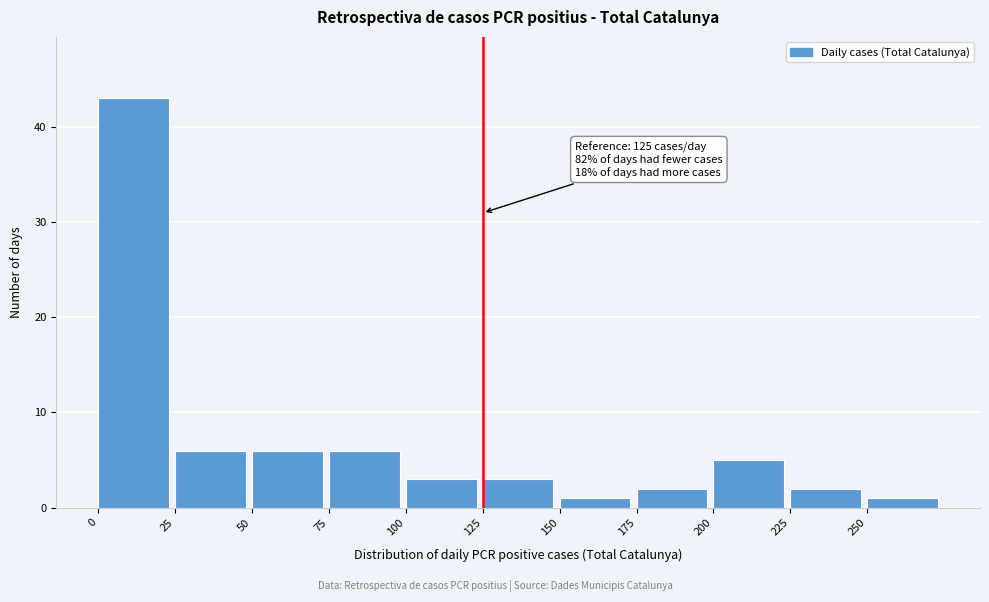

Over which range of the x-axis is the bar tallest?

0 to 25